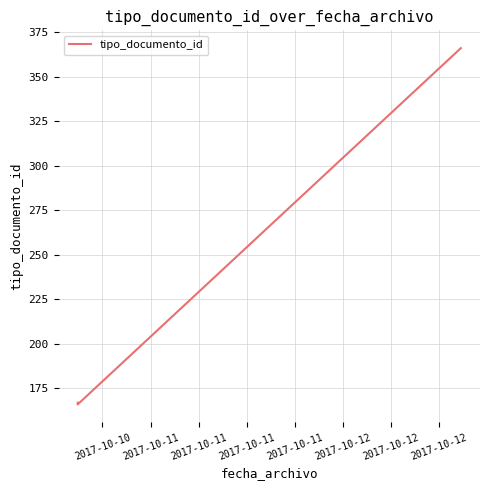

Reading right to left, list all the values displayed in this chart.

366	166	167